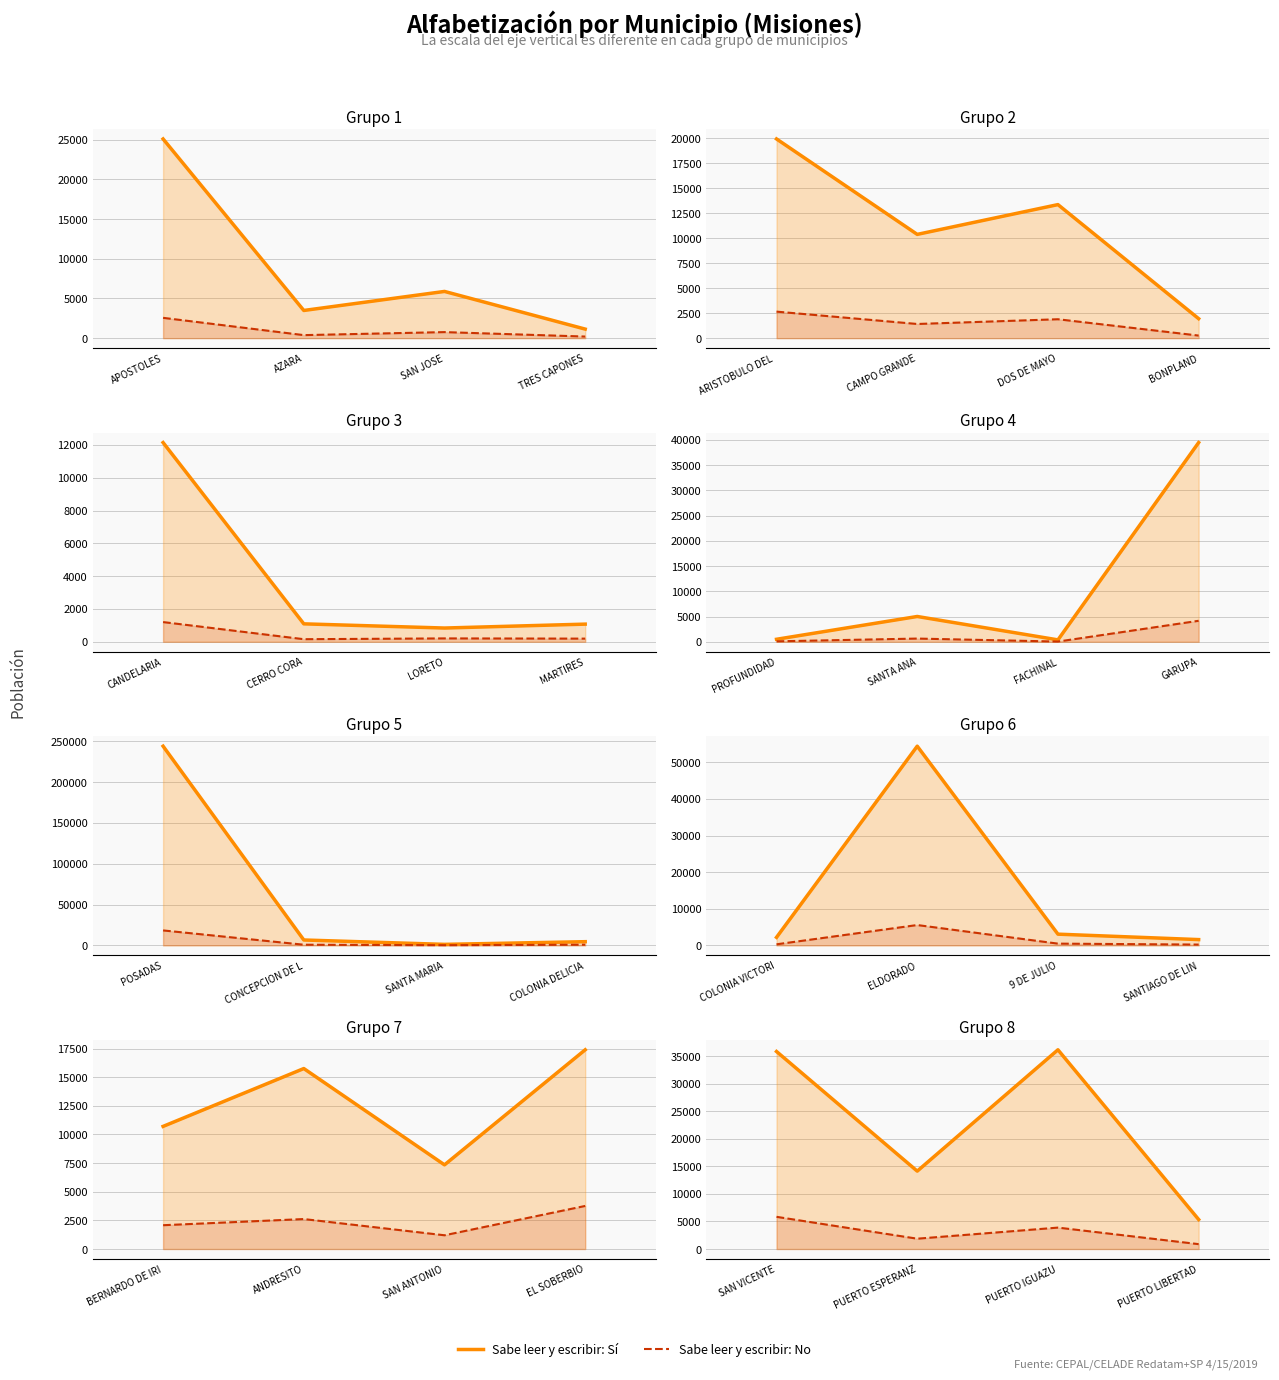

Which series has the largest range (max minus min)?

Sí (línea)